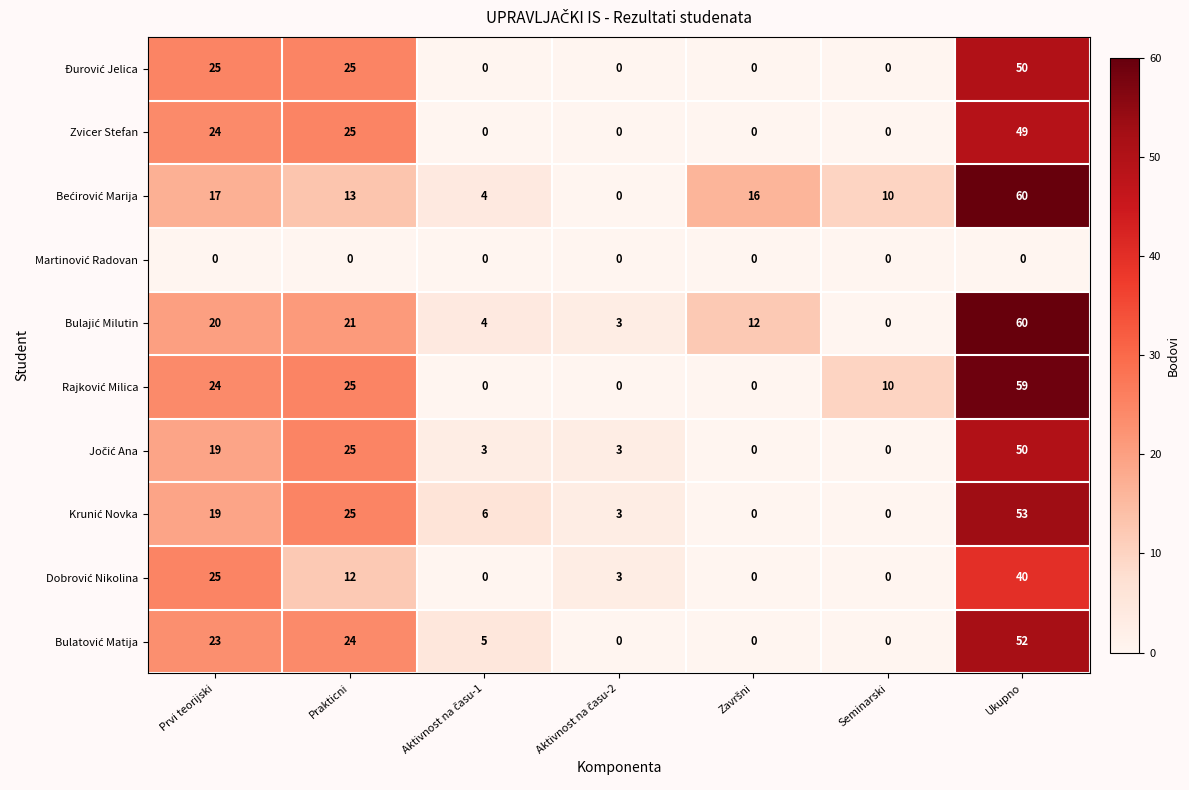

What is the difference between the second highest and minimum values in the Zvicer Stefan series?

25